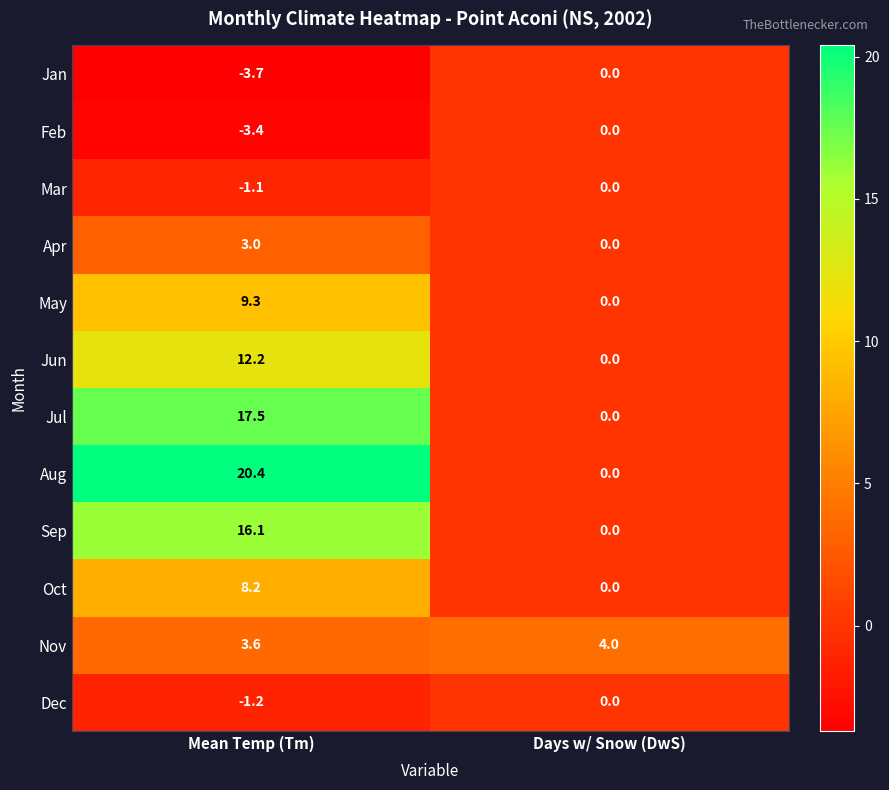

What value does the Nov series have at Days w/ Snow (DwS)?

4.0